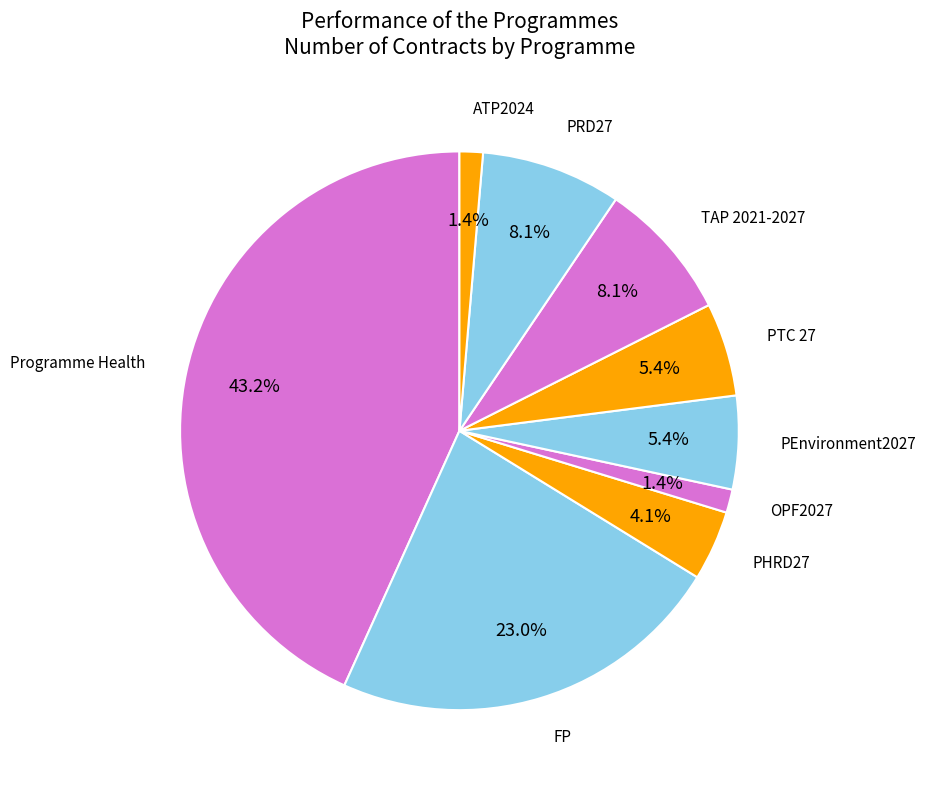

How many segments does this pie chart have?

9